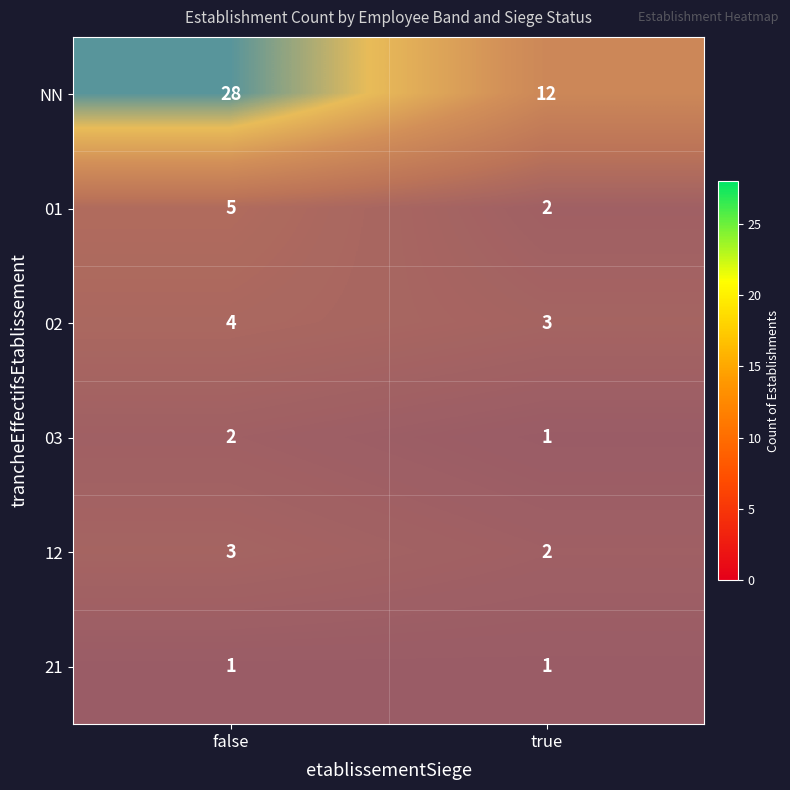

Which category has the lowest value in the 12 series?

true